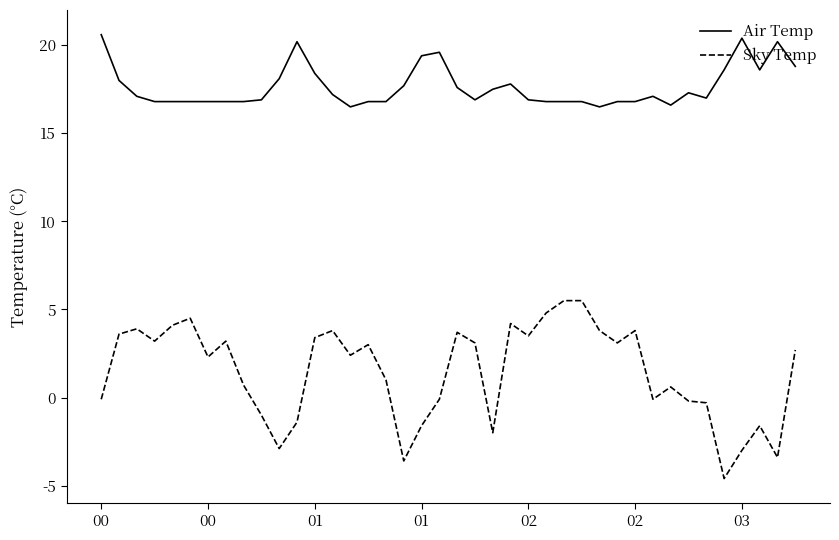

Rank the series by their maximum value, from highest to lowest.

Air Temp, Sky Temp